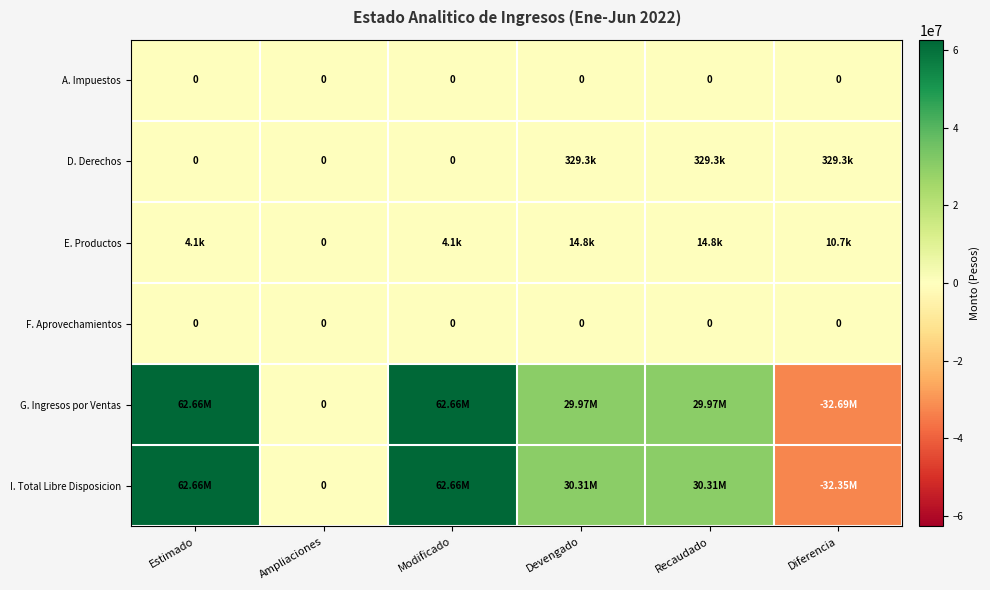

List the series in order of their peak value, highest first.

I. Total Libre Disposicion, G. Ingresos por Ventas, D. Derechos, E. Productos, A. Impuestos, F. Aprovechamientos